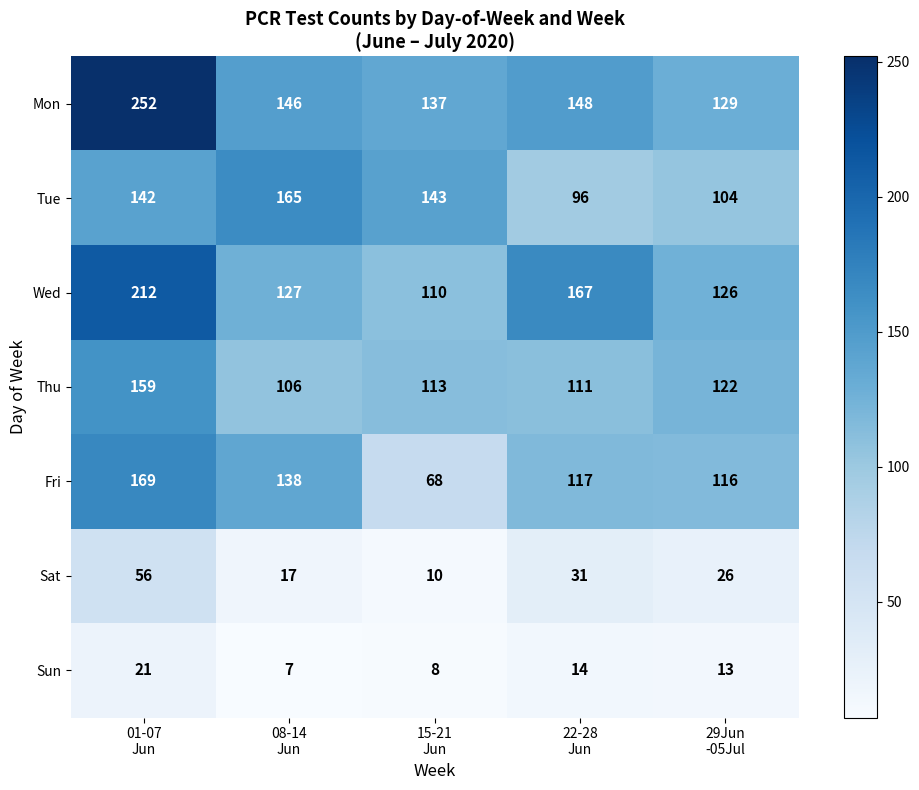

Rank the series by their maximum value, from lowest to highest.

Sun, Sat, Thu, Tue, Fri, Wed, Mon